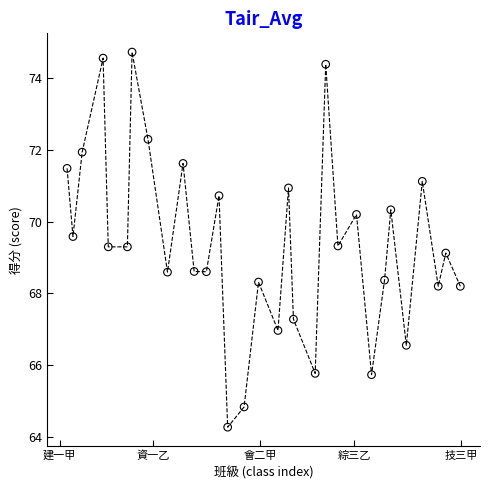

What is the range of Y values (max minus min)?

10.5